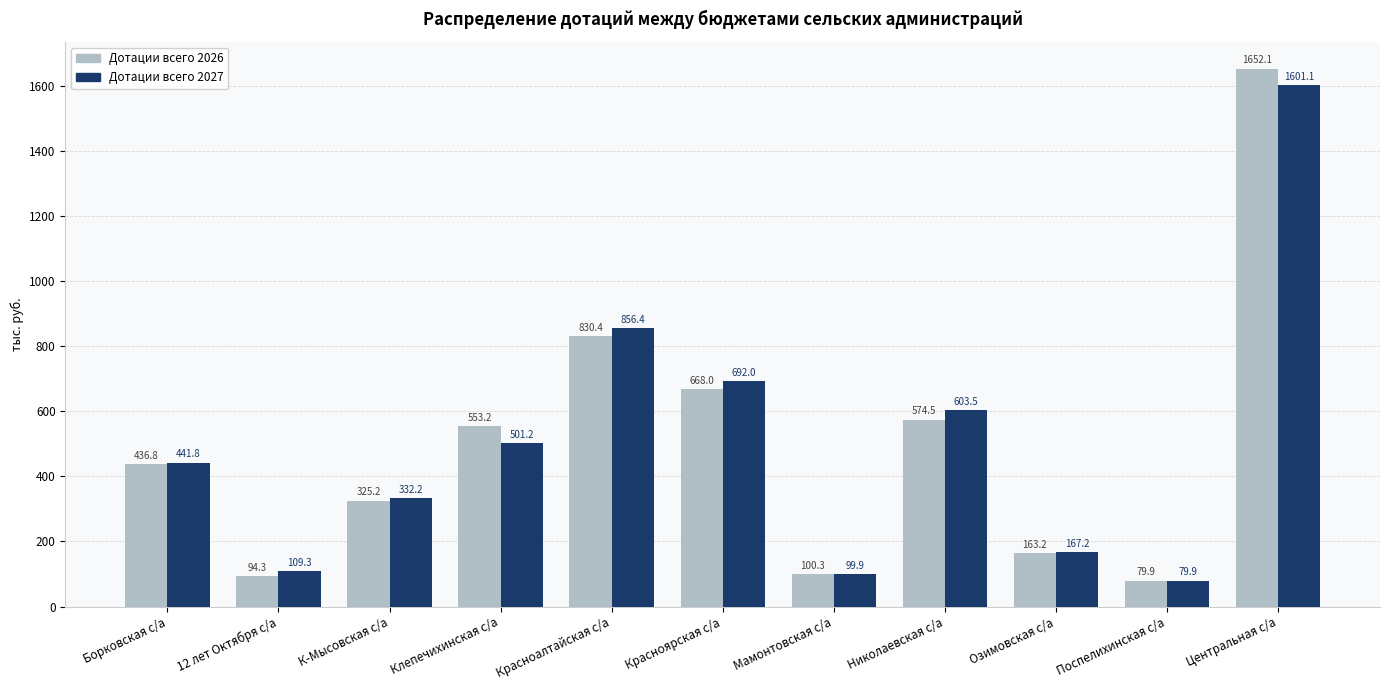

What is the spread (max minus min) of values at Красноярская с/а?

24.0